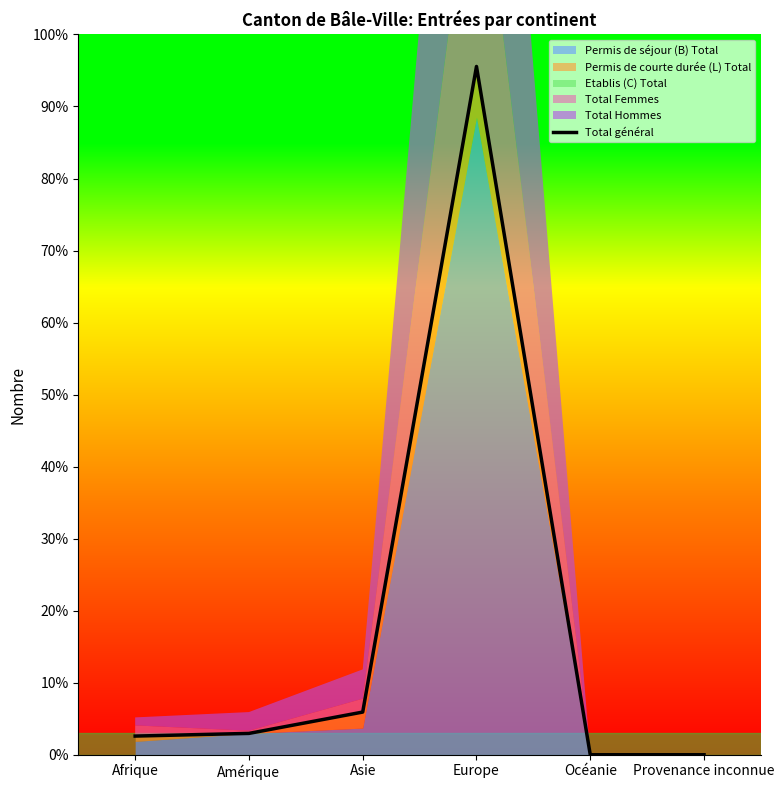

What is the difference between the second highest and minimum values?

16